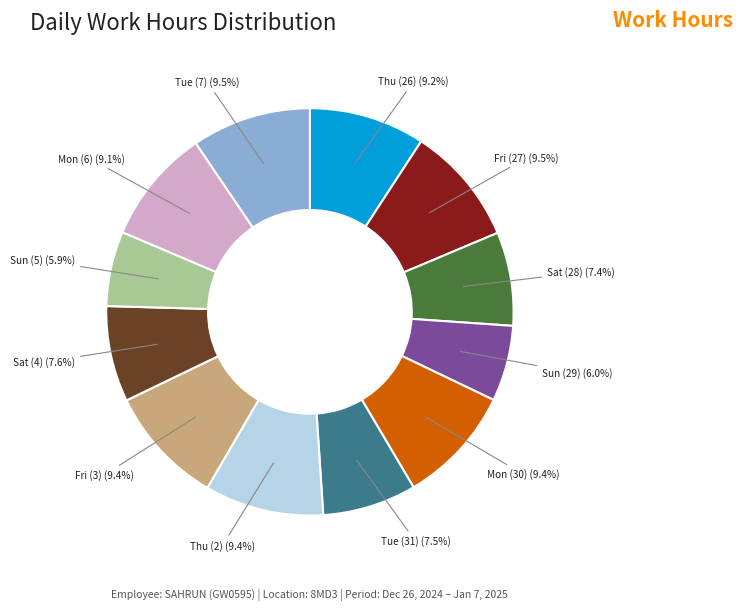

What percentage do Tue (7) and Thu (26) together represent?

18.7%